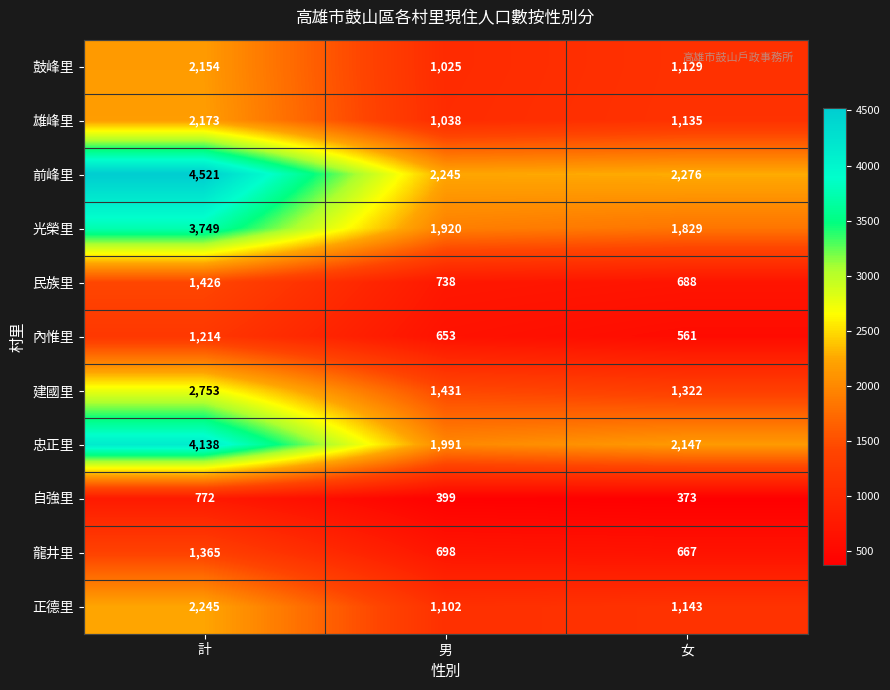

What is the total value across all series at 計?

26510